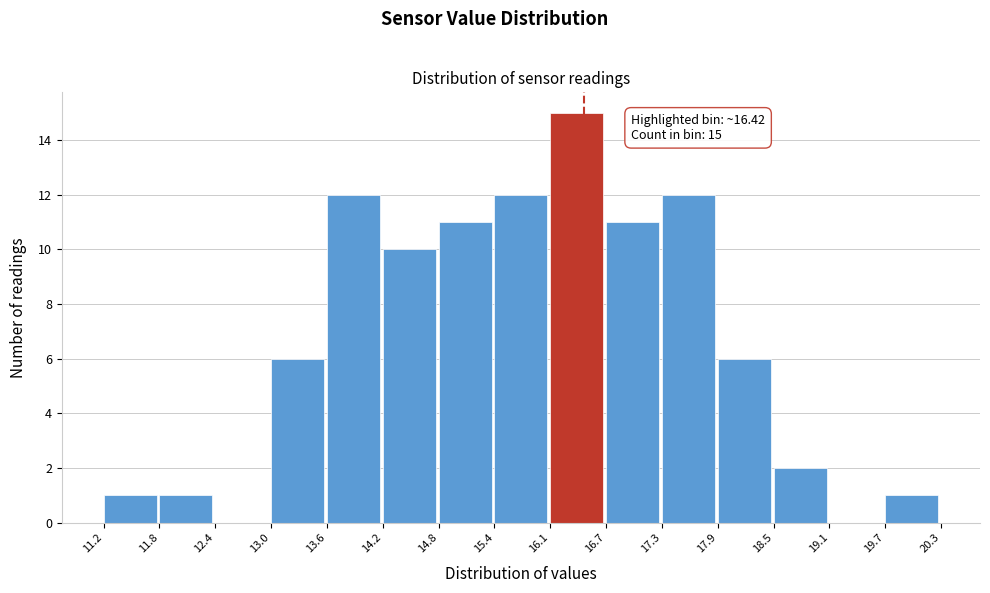

Over which range of the x-axis is the bar tallest?

16.1 to 16.7